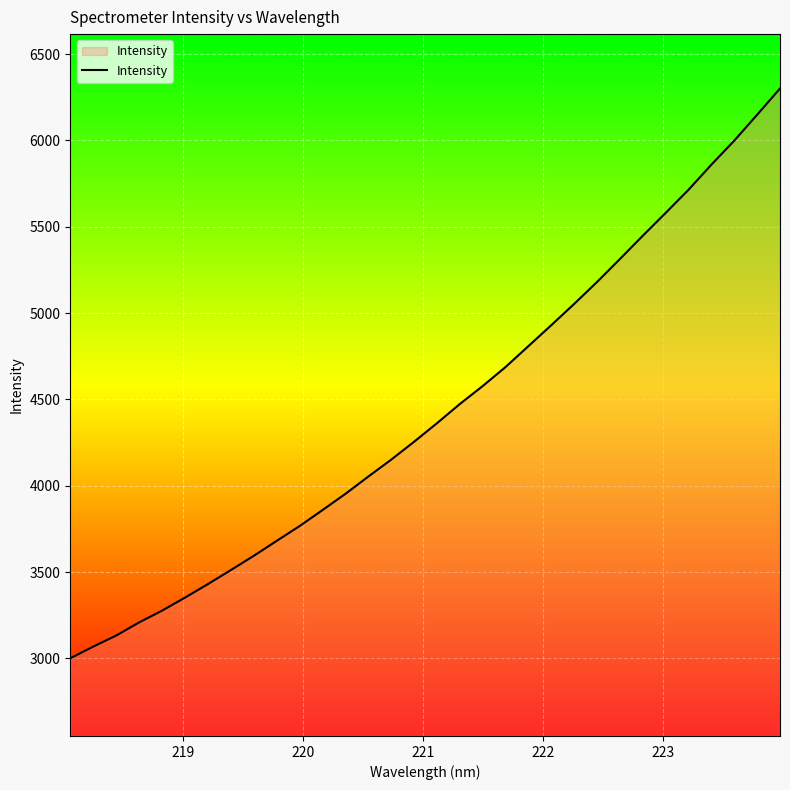

Does the chart display data point markers on the line(s)?

No